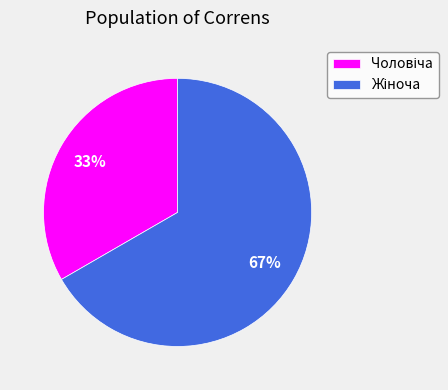

Does any single category account for the majority?

Yes